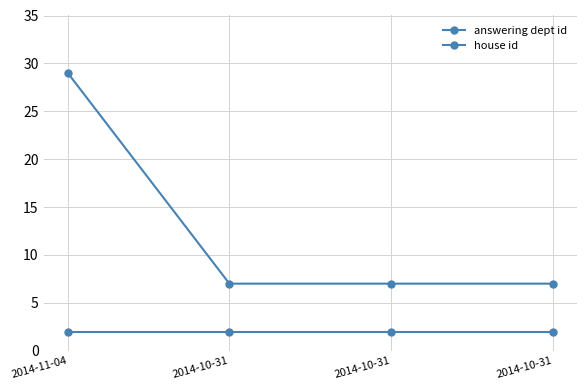

What is the spread (max minus min) of values at 2014-10-31?

5